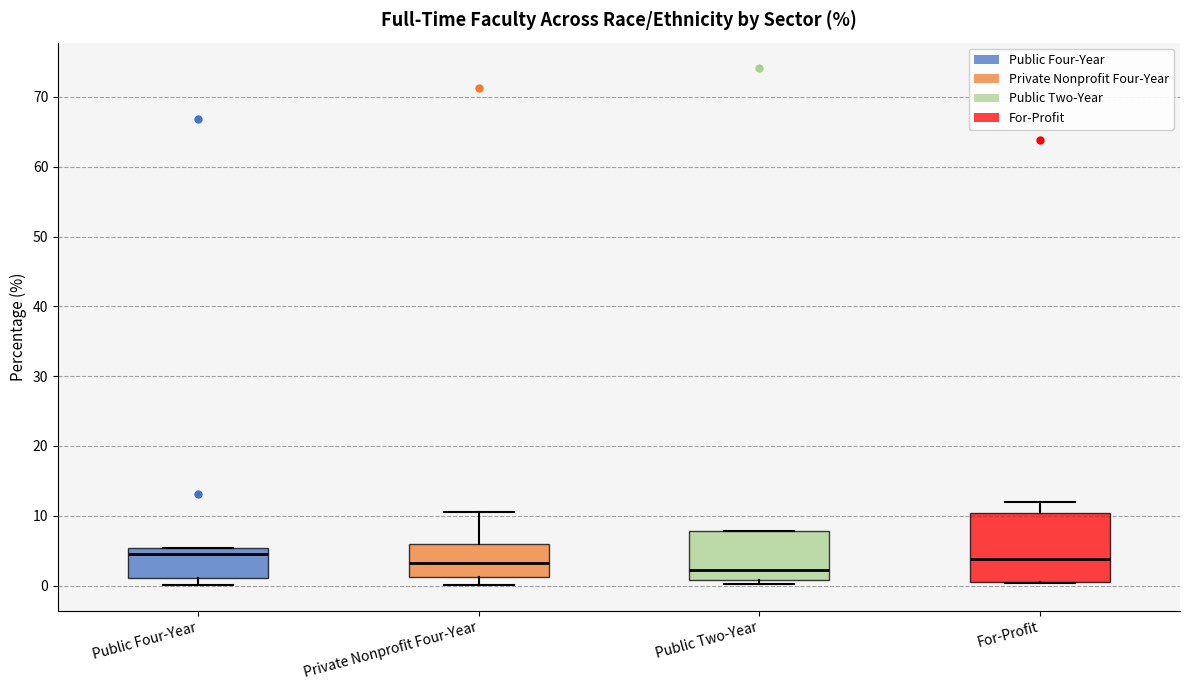

Reading left to right, transcribe this box plot: for each box, give where its median line is, the range the box spans, and where its two whiskers end, as read against the y-axis. The values are not printed on the chart, so give them approximately, as read against the axis.

Public Four-Year: median 4, box 1 to 5, whiskers 0 to 5
Private Nonprofit Four-Year: median 3, box 1 to 6, whiskers 0 to 10
Public Two-Year: median 2, box 1 to 8, whiskers 0 to 8
For-Profit: median 4, box 1 to 10, whiskers 0 to 12